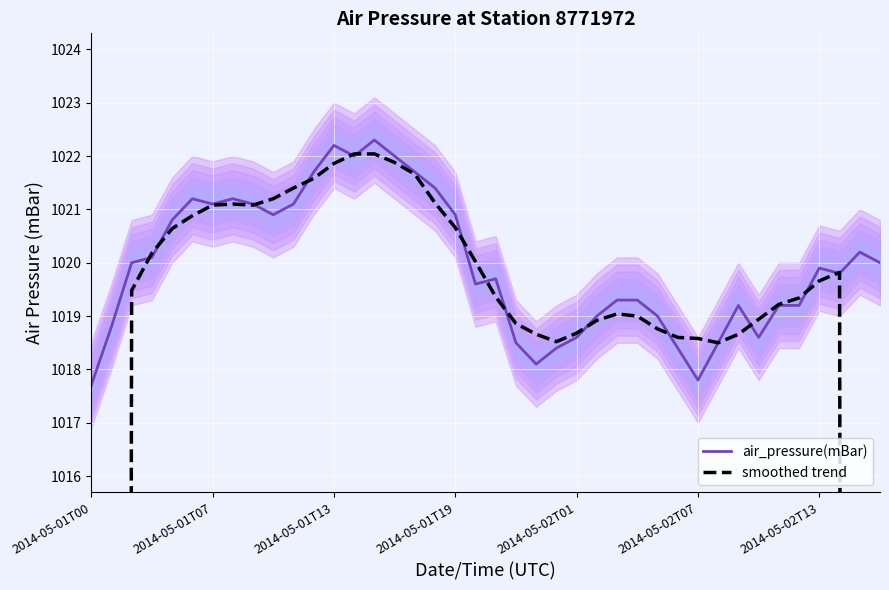

Is this an area chart (filled region under the line)?

No